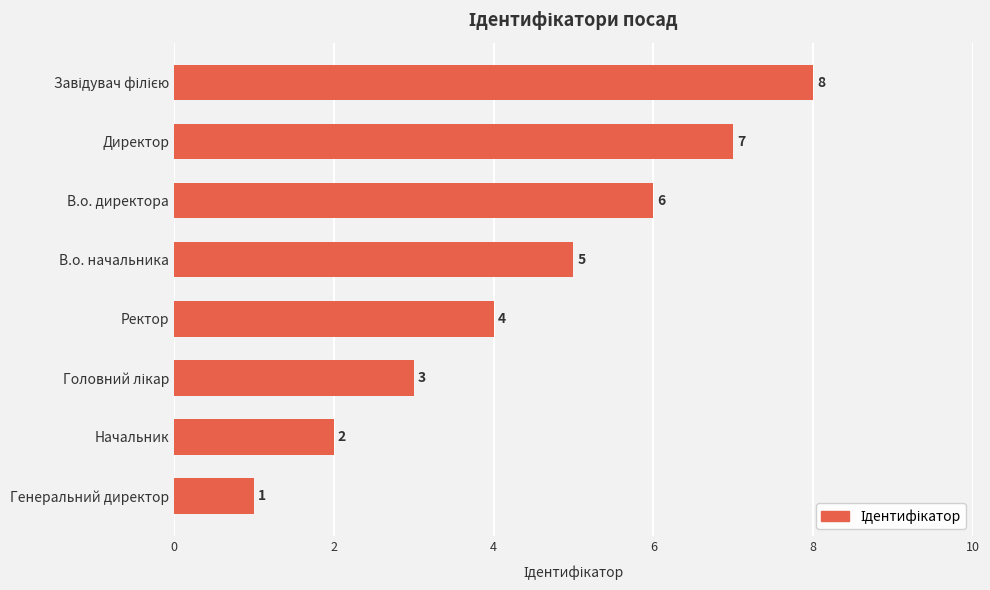

What is the difference between the maximum and minimum values?

7